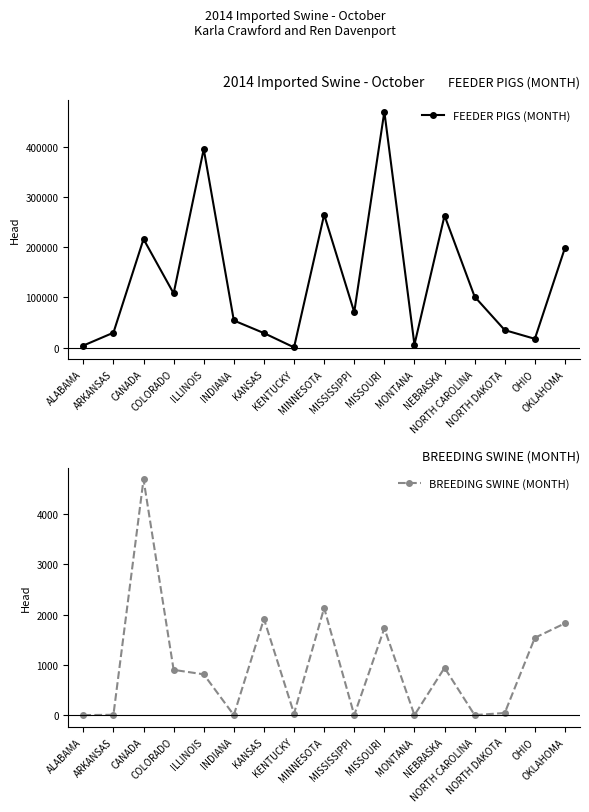

Rank the categories by FEEDER PIGS (MONTH) value from highest to lowest.

MISSOURI, ILLINOIS, MINNESOTA, NEBRASKA, CANADA, OKLAHOMA, COLORADO, NORTH CAROLINA, MISSISSIPPI, INDIANA, NORTH DAKOTA, ARKANSAS, KANSAS, OHIO, MONTANA, ALABAMA, KENTUCKY